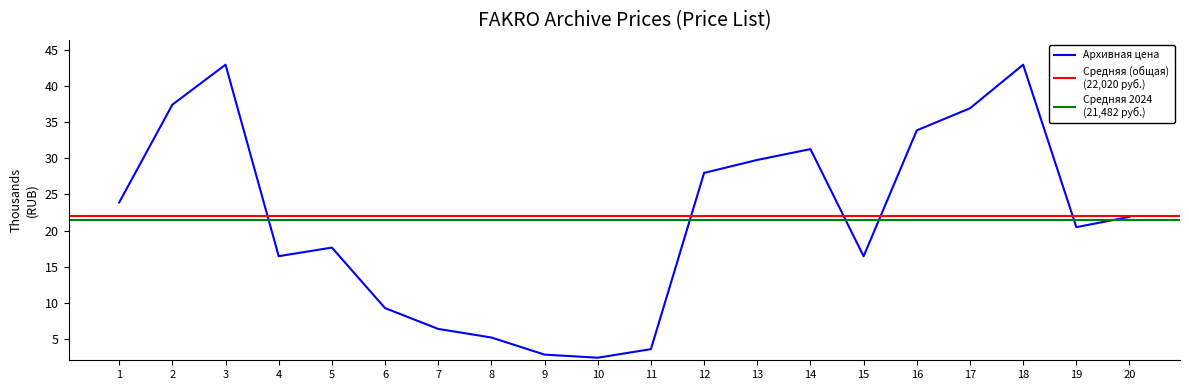

Rank the categories by value from highest to lowest.

3, 18, 2, 17, 16, 14, 13, 12, 1, 20, 19, 5, 4, 15, 6, 7, 8, 11, 9, 10